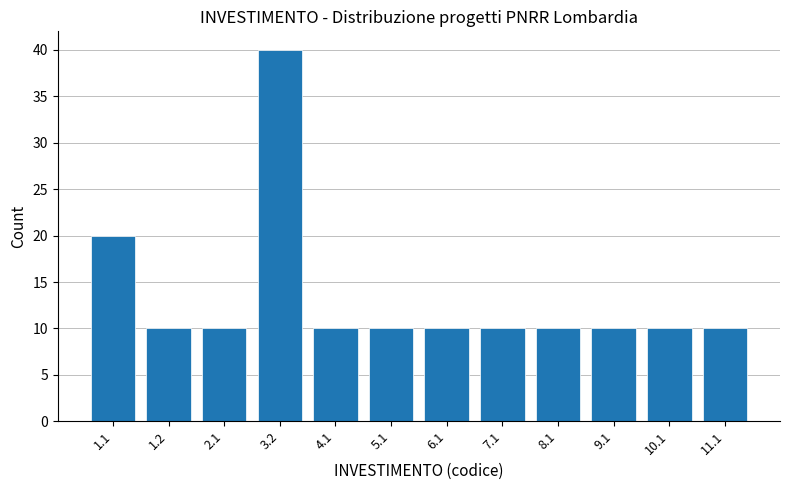

Reading right to left, extract all data points from this chart.

10	10	10	10	10	10	10	10	40	10	10	20